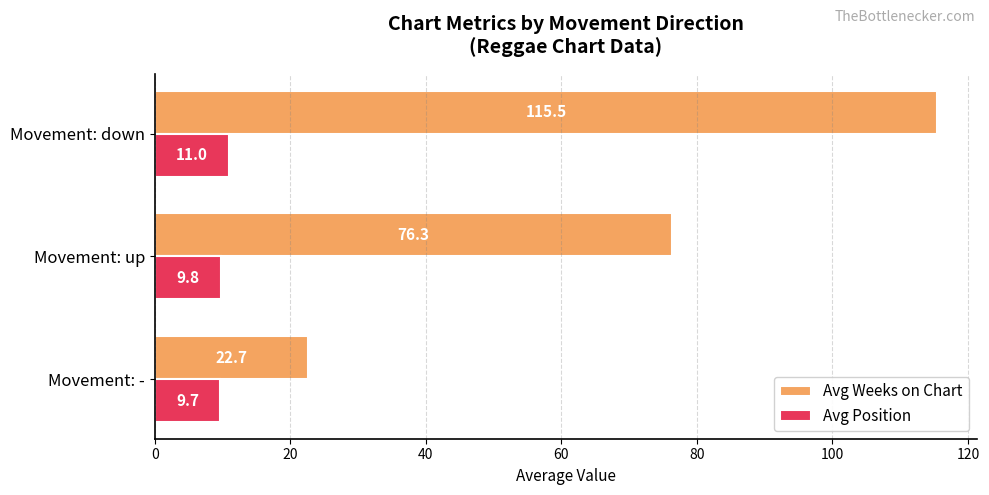

How many values in the Avg Weeks on Chart series exceed 76?

2